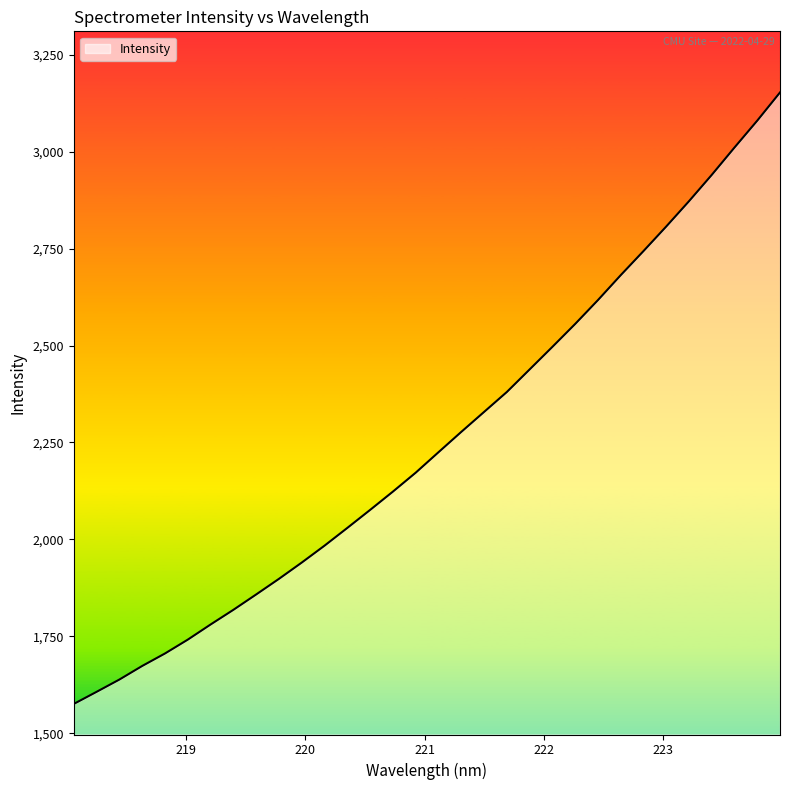

How many lines are shown in the chart?

1